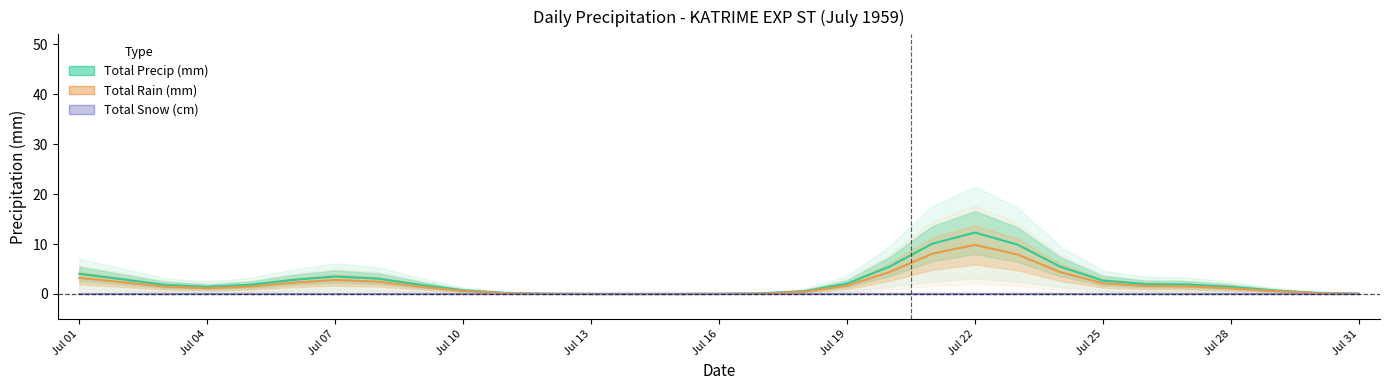

Rank the series by their maximum value, from highest to lowest.

Total Precip (mm), Total Rain (mm), Total Snow (cm)